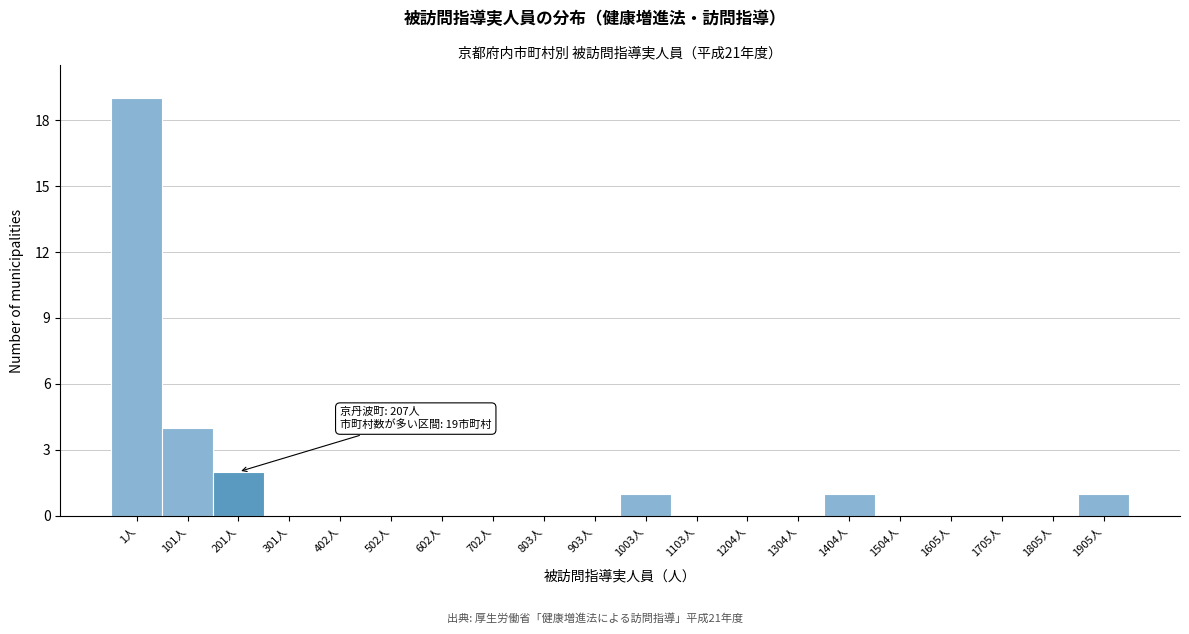

Reading left to right, what are all the values shown in this chart?

1人=19	101人=4	201人=2	301人=0	402人=0	502人=0	602人=0	702人=0	803人=0	903人=0	1003人=1	1103人=0	1204人=0	1304人=0	1404人=1	1504人=0	1605人=0	1705人=0	1805人=0	1905人=1